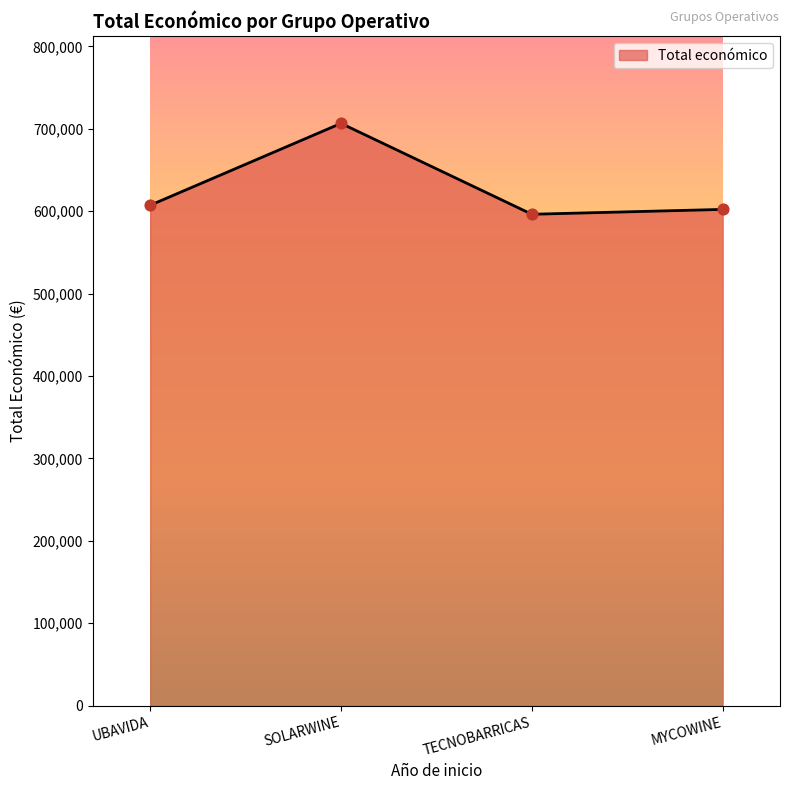

Approximately how many times larger is the value at TECNOBARRICAS compared to SOLARWINE?

0.8